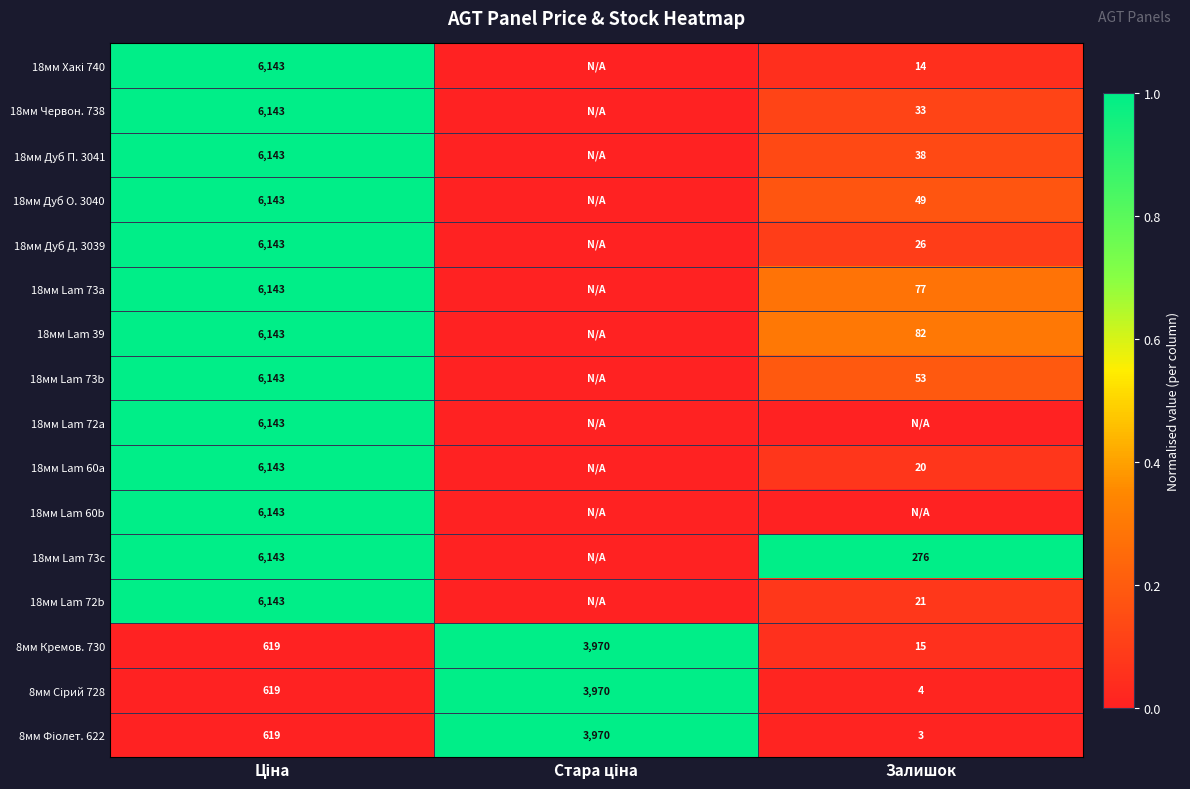

How many 8мм Кремов. 730 values are between 15 and 3970?

3